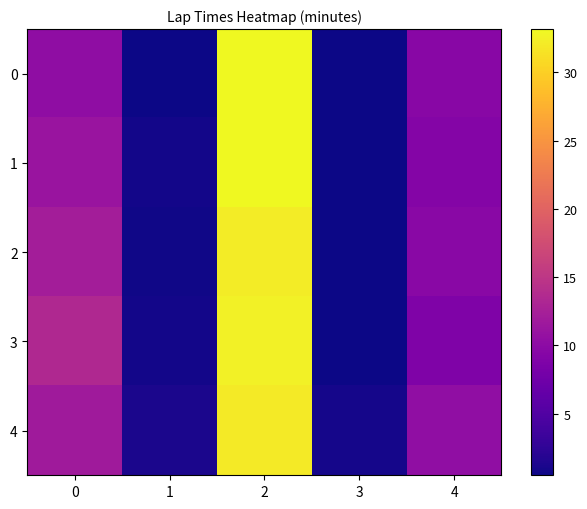

What is the smallest value displayed?

0.5